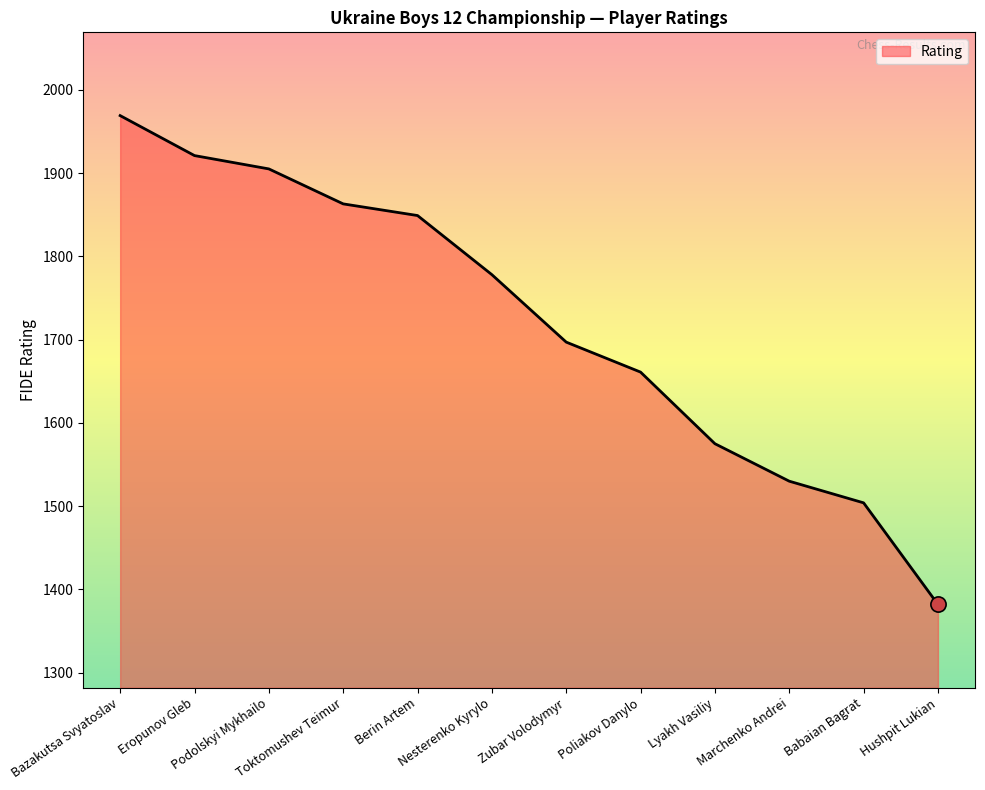

Which has a higher value, Zubar Volodymyr or Podolskyi Mykhailo?

Podolskyi Mykhailo